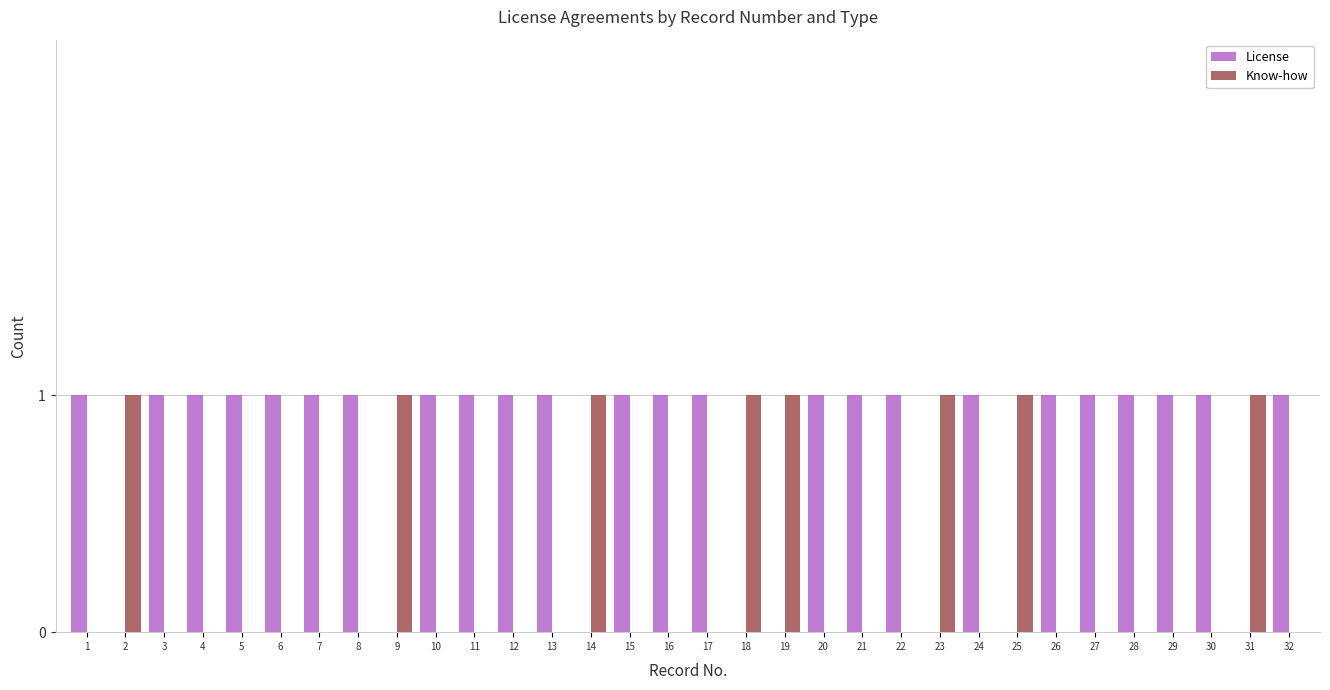

Is the value of License at 12 greater than the value of Know-how at 22?

Yes